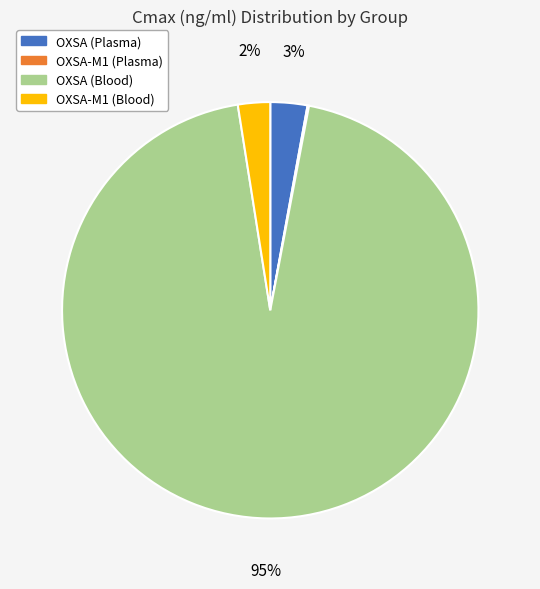

To the nearest percent, what percentage of the pie is OXSA-M1 (Blood)?

2%